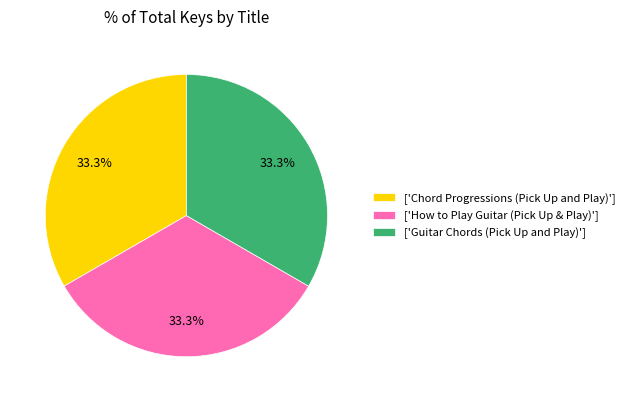

How many segments does this pie chart have?

3